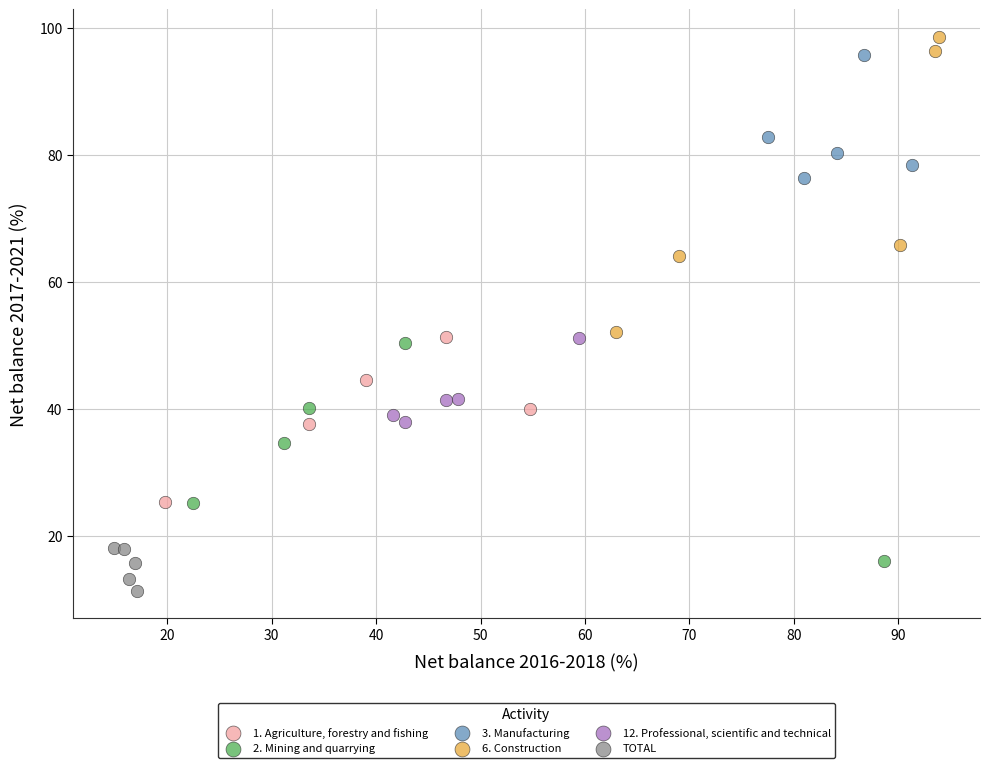

Which series has the widest spread of Y values?

6. Construction